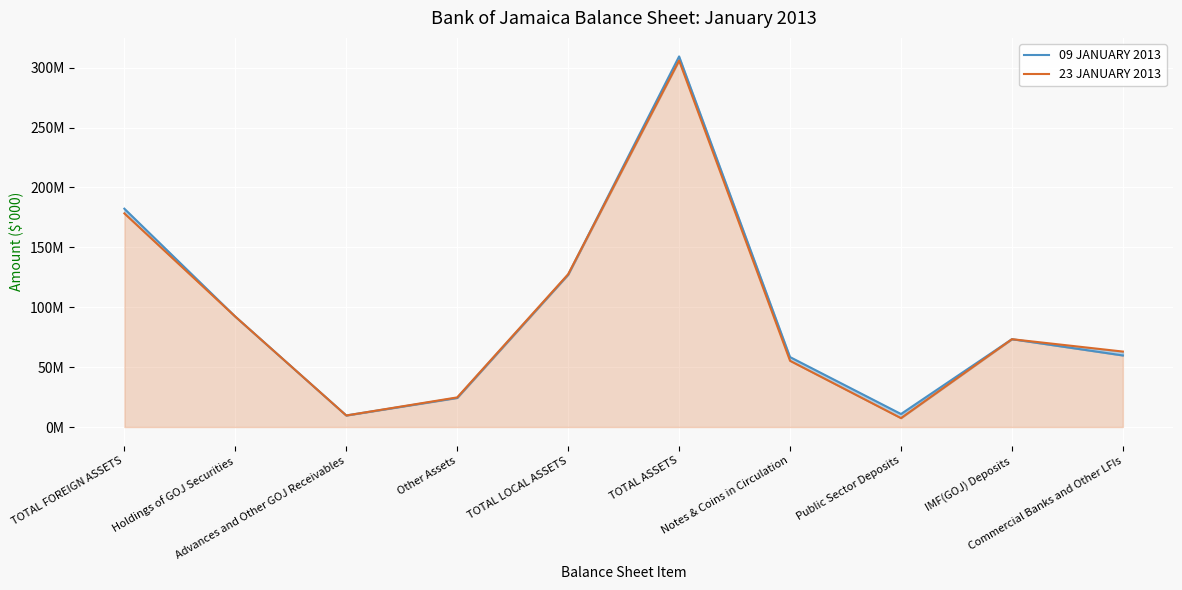

The value of 23 JANUARY 2013 at Advances and Other GOJ Receivables is 13111693. True or false?

False